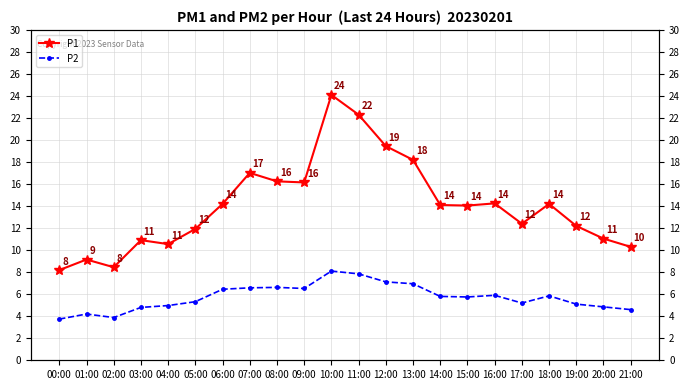

True or false: P2 and P1 cross at least once.

False